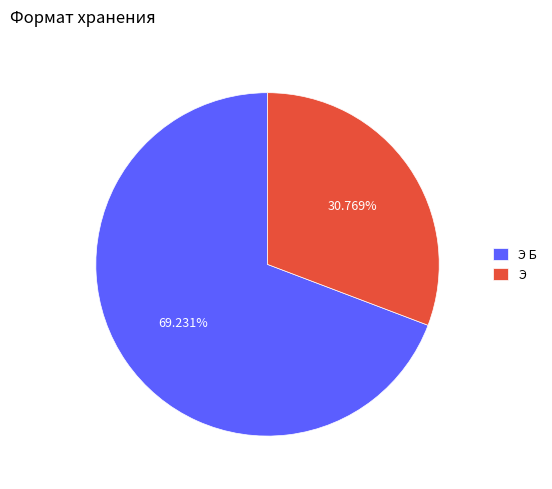

Which category has the smallest portion of the pie?

Э